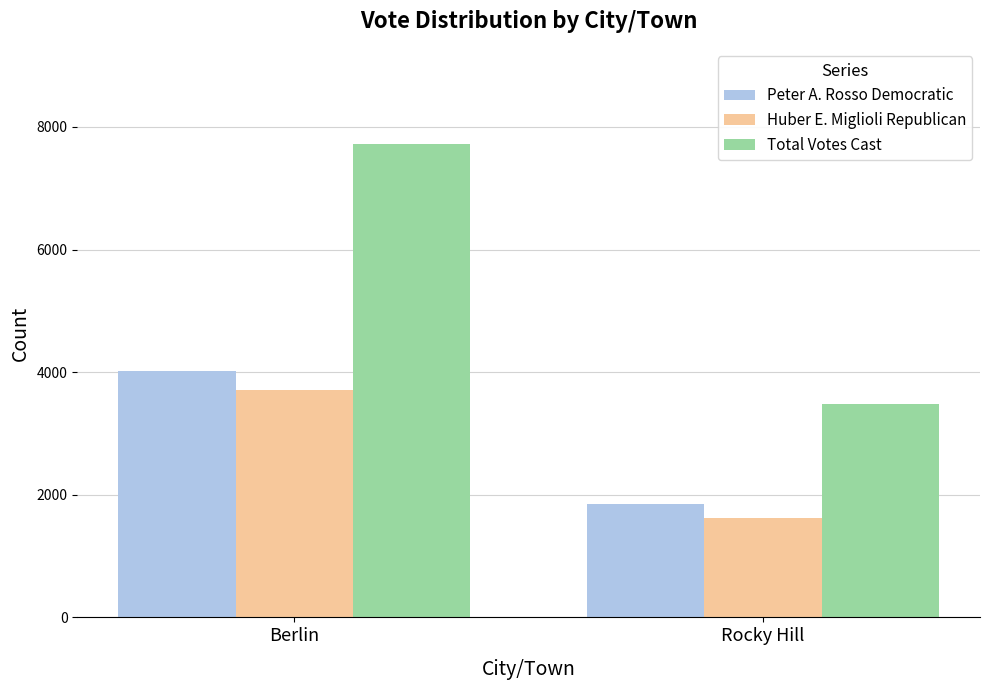

Rank the categories by Huber E. Miglioli Republican value from highest to lowest.

Berlin, Rocky Hill